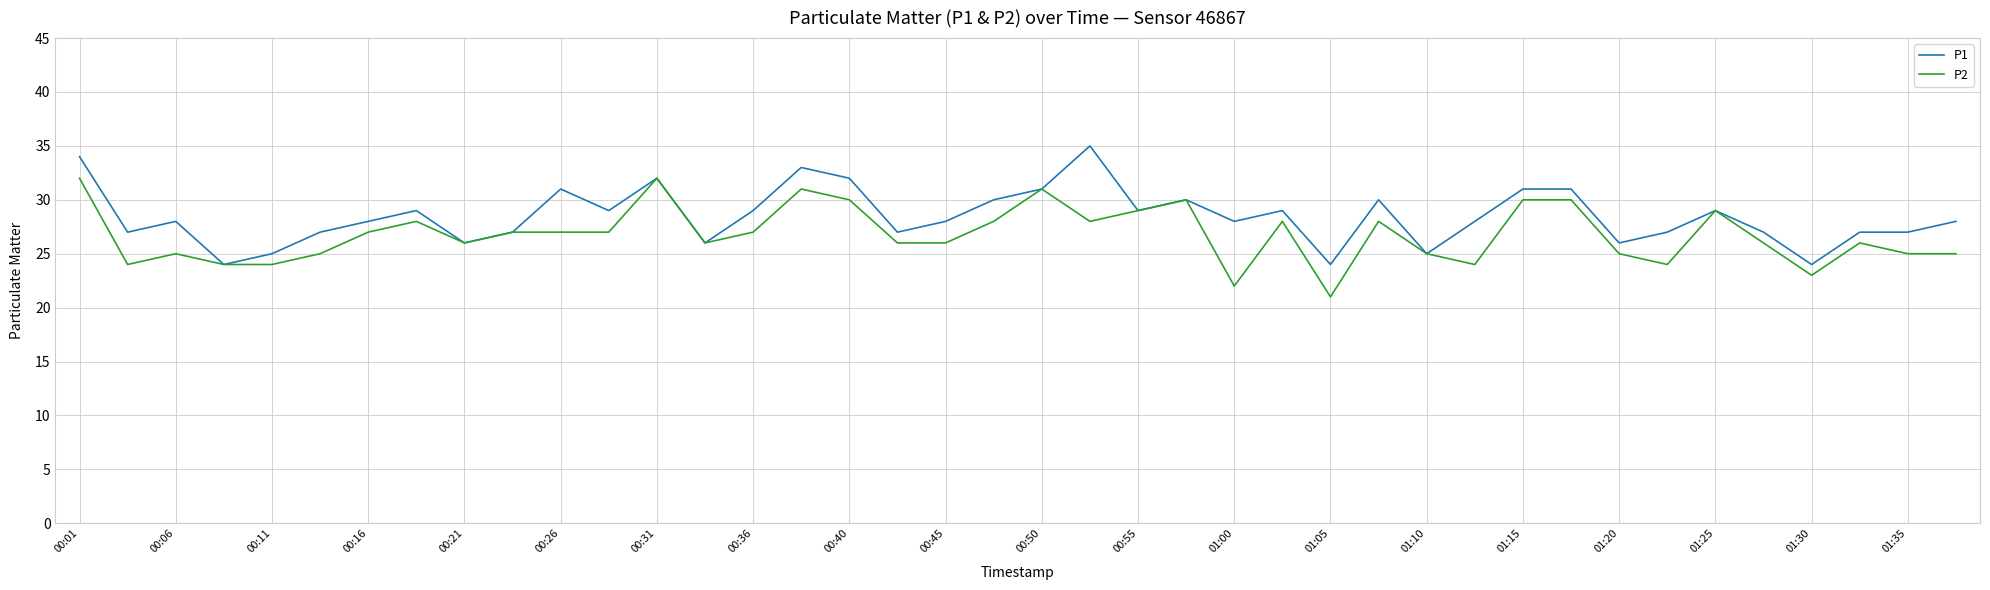

Reading left to right, extract all data points from this chart.

P1: 34	27	28	24	25	27	28	29	26	27	31	29	32	26	29	33	32	27	28	30	31	35	29	30	28	29	24	30	25	28	31	31	26	27	29	27	24	27	27	28
P2: 32	24	25	24	24	25	27	28	26	27	27	27	32	26	27	31	30	26	26	28	31	28	29	30	22	28	21	28	25	24	30	30	25	24	29	26	23	26	25	25